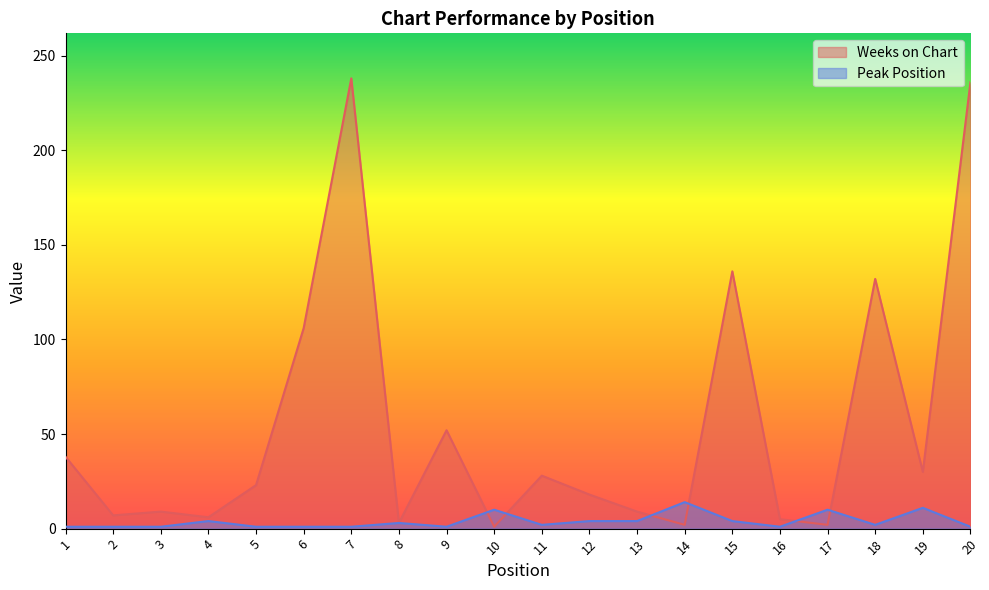

How many data points in Peak Position are above 2?

9